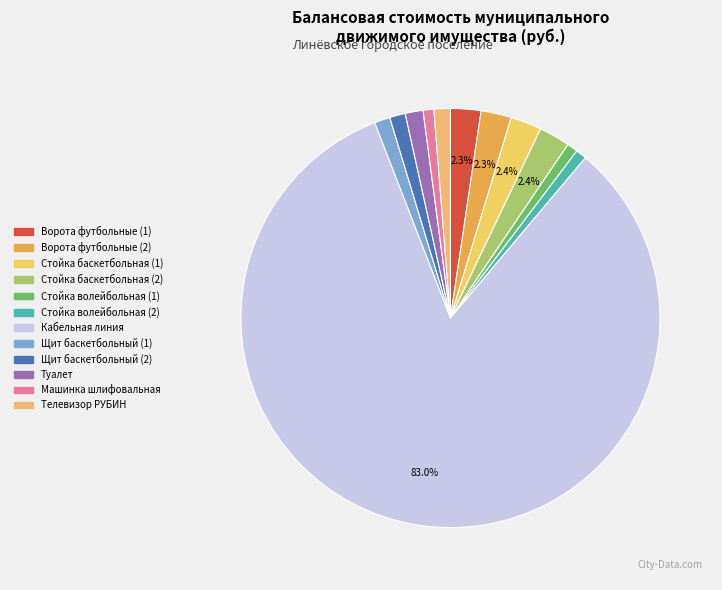

Count the number of slices in the pie.

12